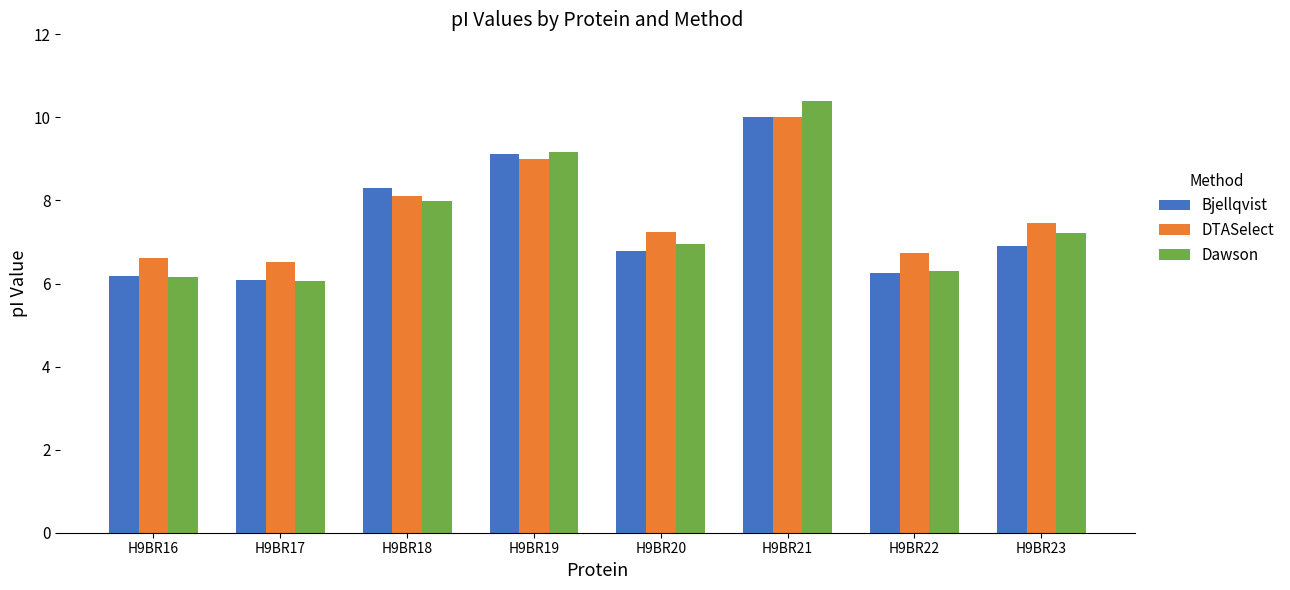

How many bars are there in total?

24